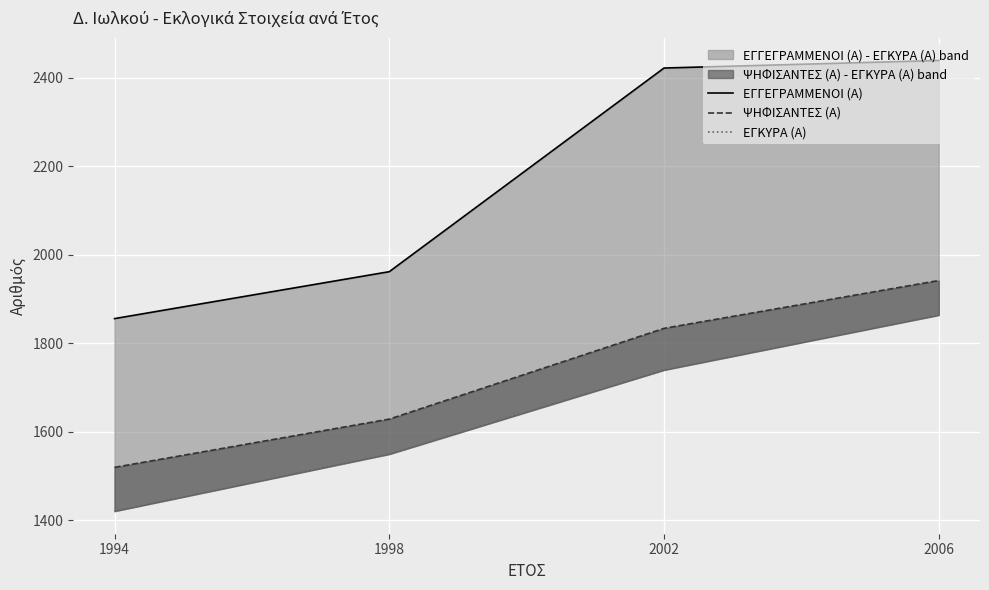

True or false: ΕΓΚΥΡΑ (Α) and ΕΓΓΕΓΡΑΜΜΕΝΟΙ (Α) cross at least once.

False